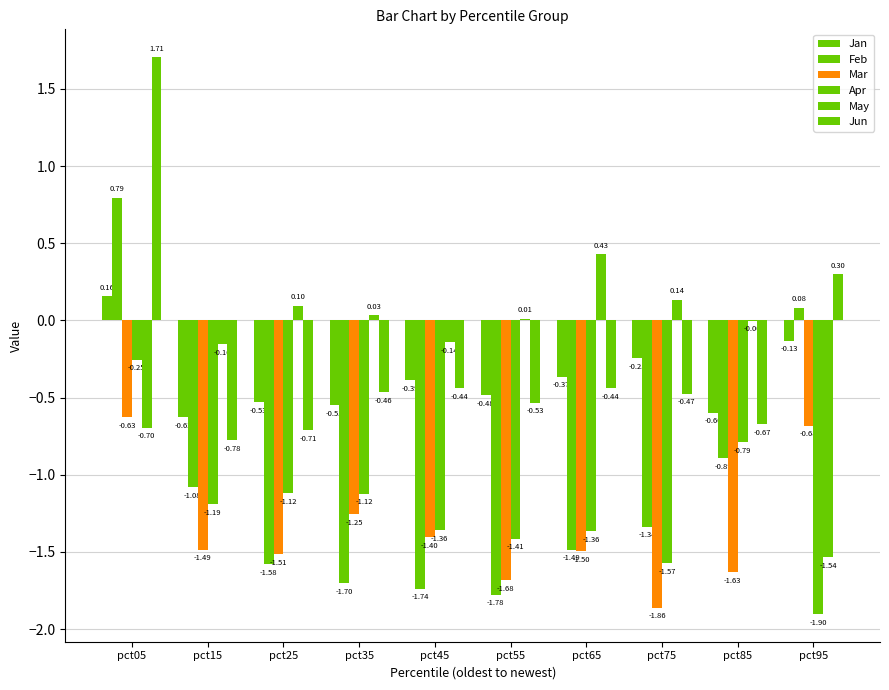

What is the minimum value for May?

-1.5